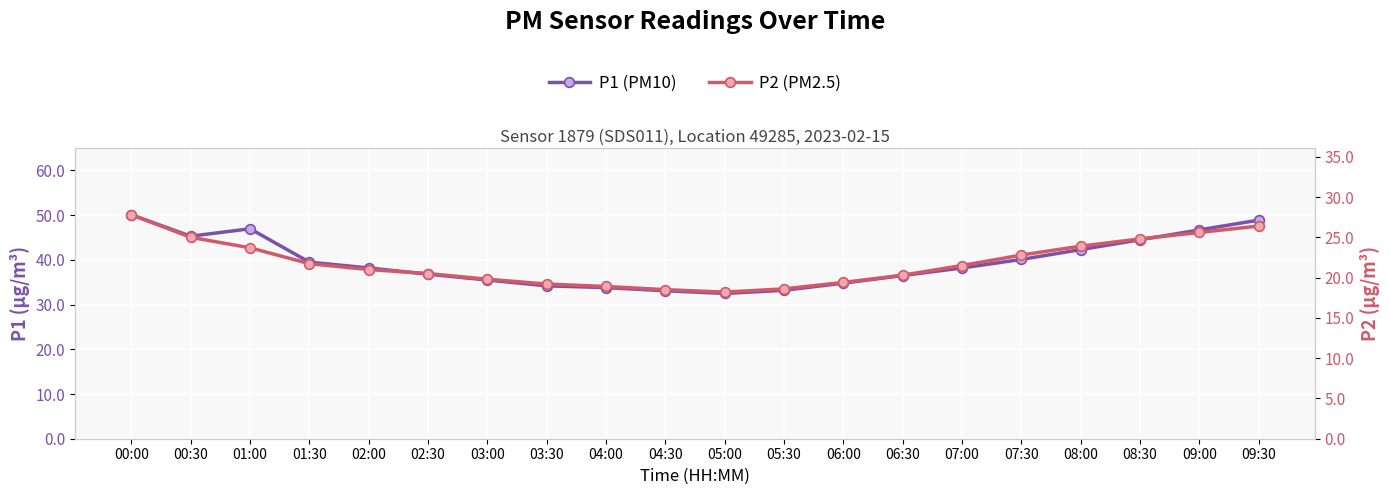

Reading left to right, what are all the values shown in this chart?

P1 (PM10): 00:00=50.1	00:30=45.3	01:00=47.0	01:30=39.5	02:00=38.2	02:30=36.8	03:00=35.5	03:30=34.2	04:00=33.8	04:30=33.1	05:00=32.5	05:30=33.2	06:00=34.8	06:30=36.5	07:00=38.2	07:30=40.1	08:00=42.3	08:30=44.5	09:00=46.7	09:30=48.9
P2 (PM2.5): 00:00=27.8	00:30=25.0	01:00=23.7	01:30=21.7	02:00=21.0	02:30=20.5	03:00=19.8	03:30=19.2	04:00=18.9	04:30=18.5	05:00=18.2	05:30=18.6	06:00=19.4	06:30=20.3	07:00=21.5	07:30=22.8	08:00=23.9	08:30=24.8	09:00=25.6	09:30=26.4